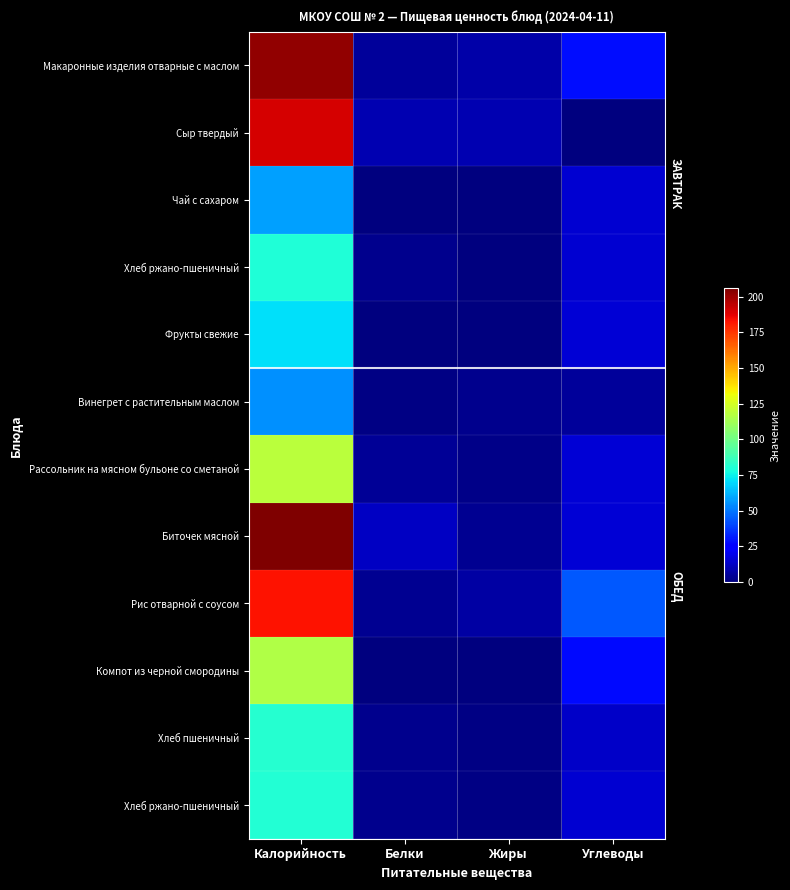

At how many categories does at least one series exceed 184?

1